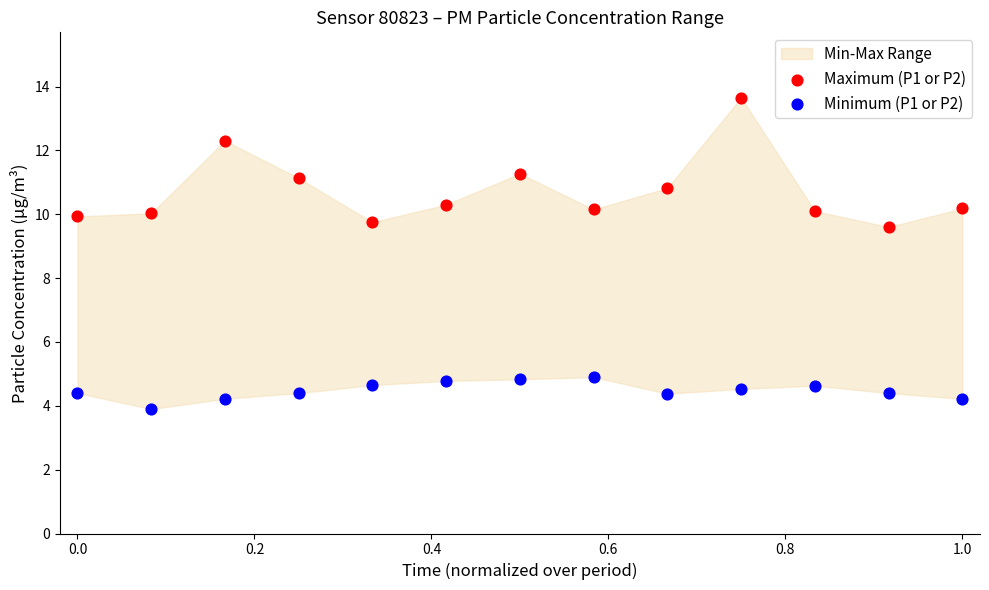

Across all data points, what is the range of X values (max minus min)?

1.0